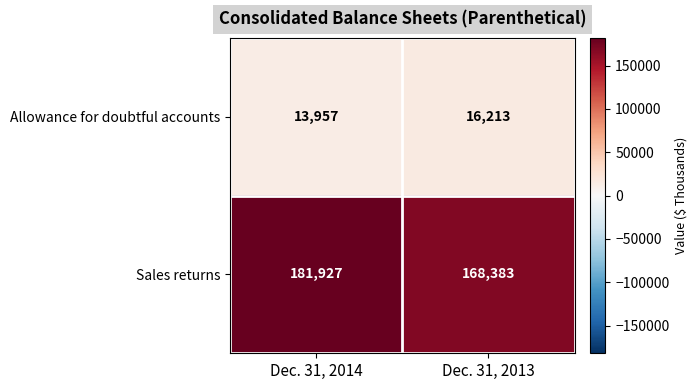

What is the approximate value of Sales returns at Dec. 31, 2013, to the nearest 100?

168400